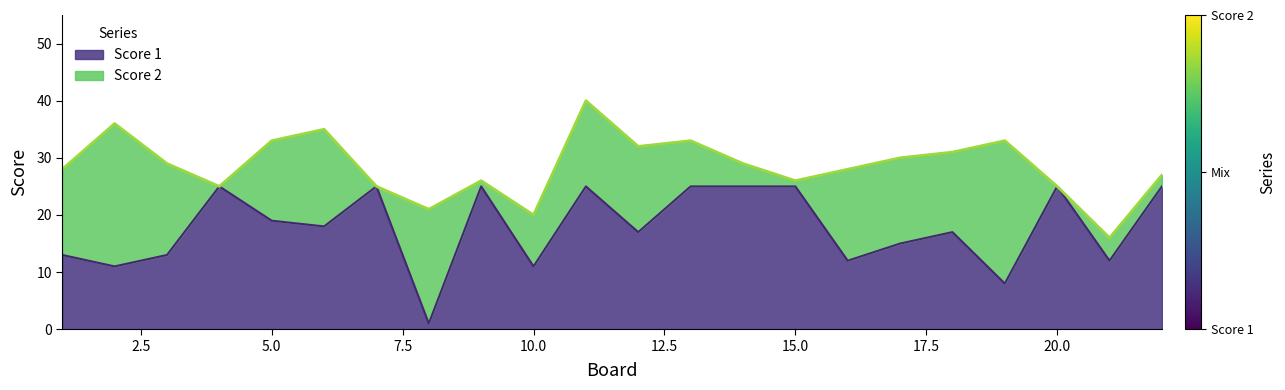

What is the average value?

18